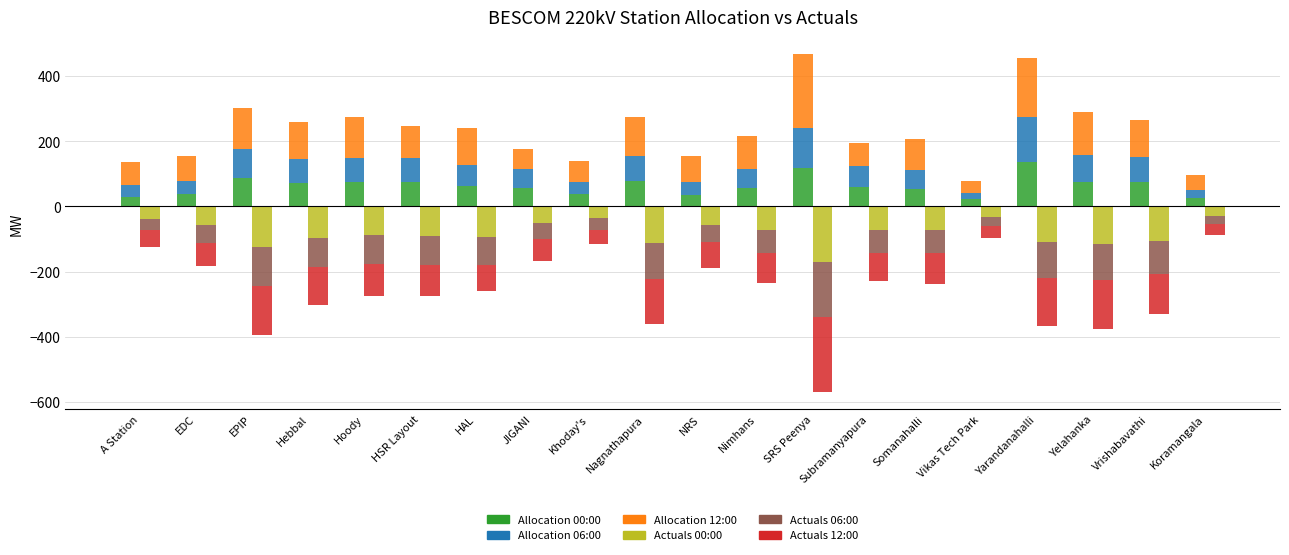

Is the value of Allocation 06:00 at Vikas Tech Park greater than the value of Allocation 12:00 at Hoody?

No